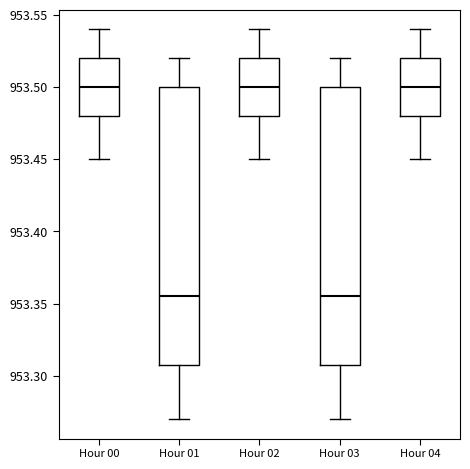

Reading left to right, transcribe this box plot: for each box, give where its median line is, the range the box spans, and where its two whiskers end, as read against the y-axis. The values are not printed on the chart, so give them approximately, as read against the axis.

Hour 00: median 953.500, box 953.480 to 953.520, whiskers 953.450 to 953.540
Hour 01: median 953.355, box 953.310 to 953.500, whiskers 953.270 to 953.520
Hour 02: median 953.500, box 953.480 to 953.520, whiskers 953.450 to 953.540
Hour 03: median 953.355, box 953.310 to 953.500, whiskers 953.270 to 953.520
Hour 04: median 953.500, box 953.480 to 953.520, whiskers 953.450 to 953.540